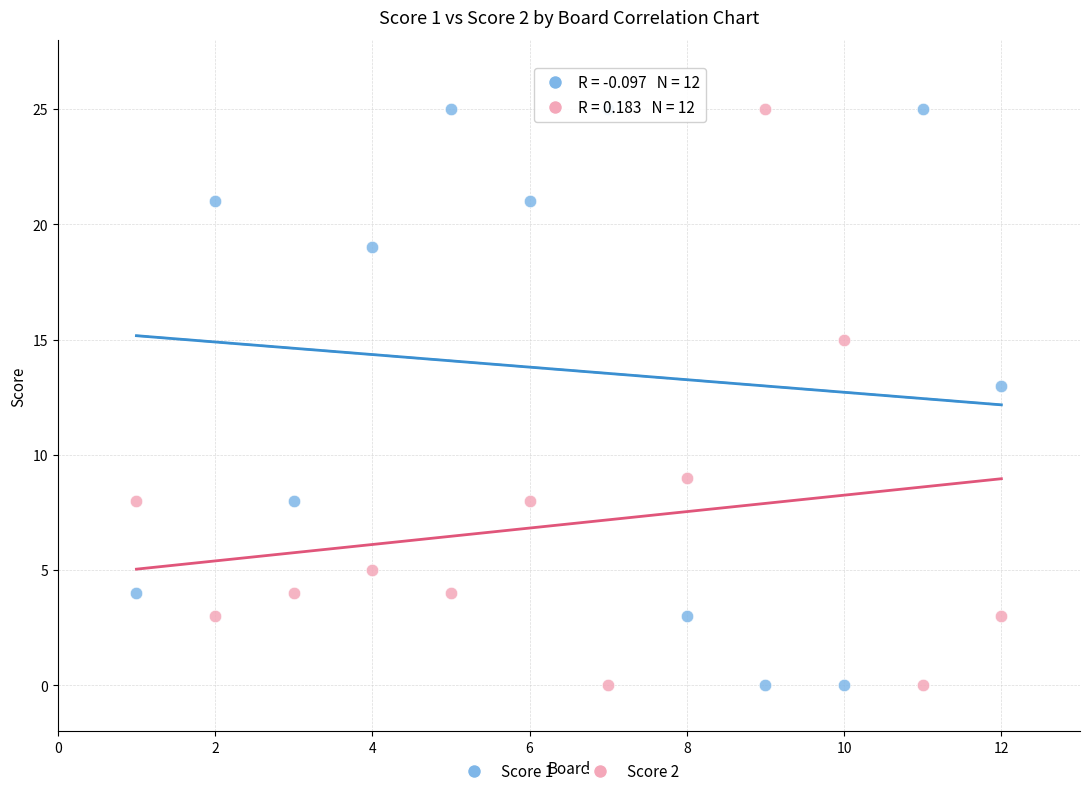

Across all series, what Y value is closest to 12?

13